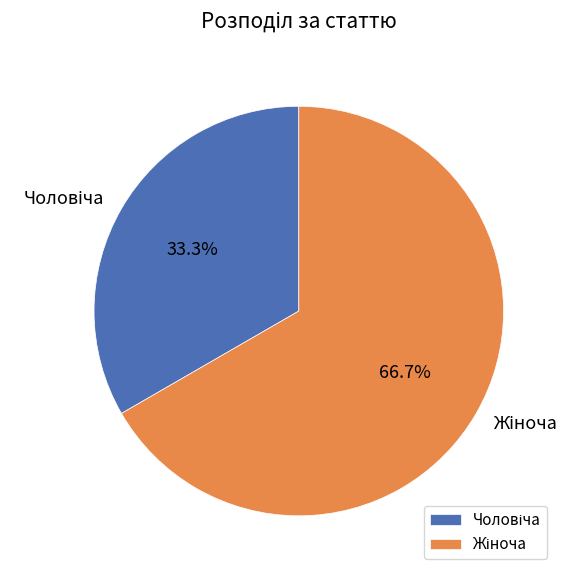

Count the number of slices in the pie.

2